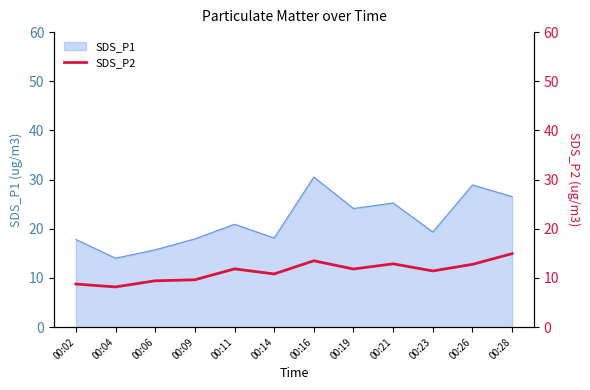

Does the chart display data point markers on the line(s)?

No